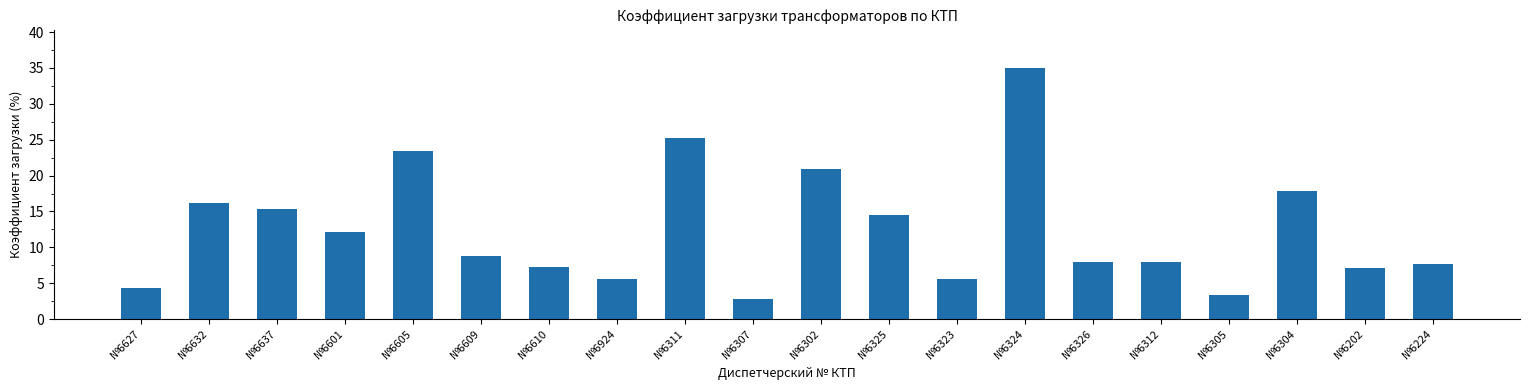

What is the difference between the values at №6307 and №6312?

5.2